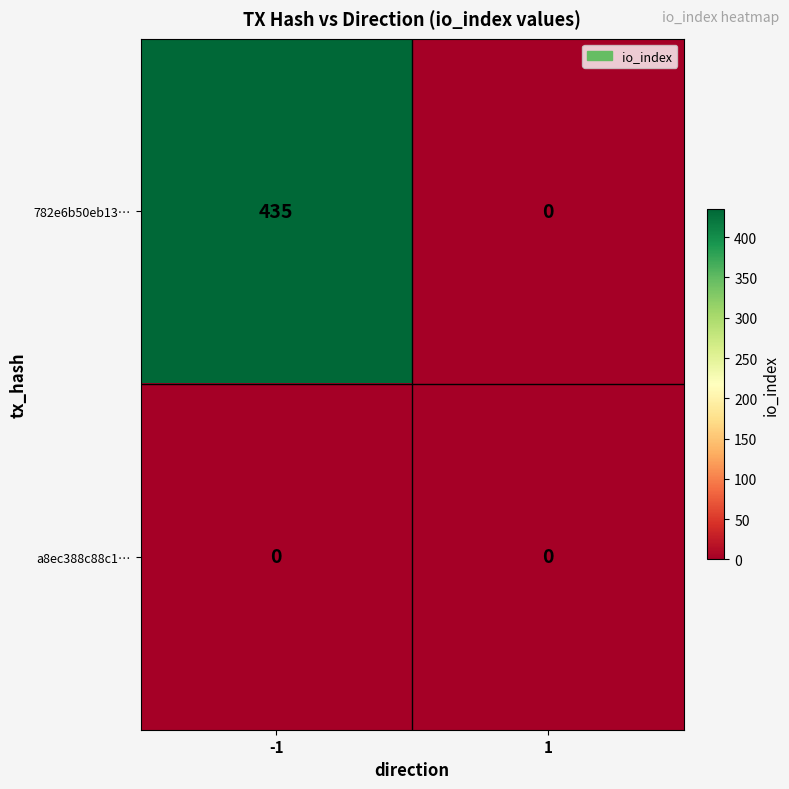

True or false: 782e6b50eb13… has a value of 217 at 1.

False